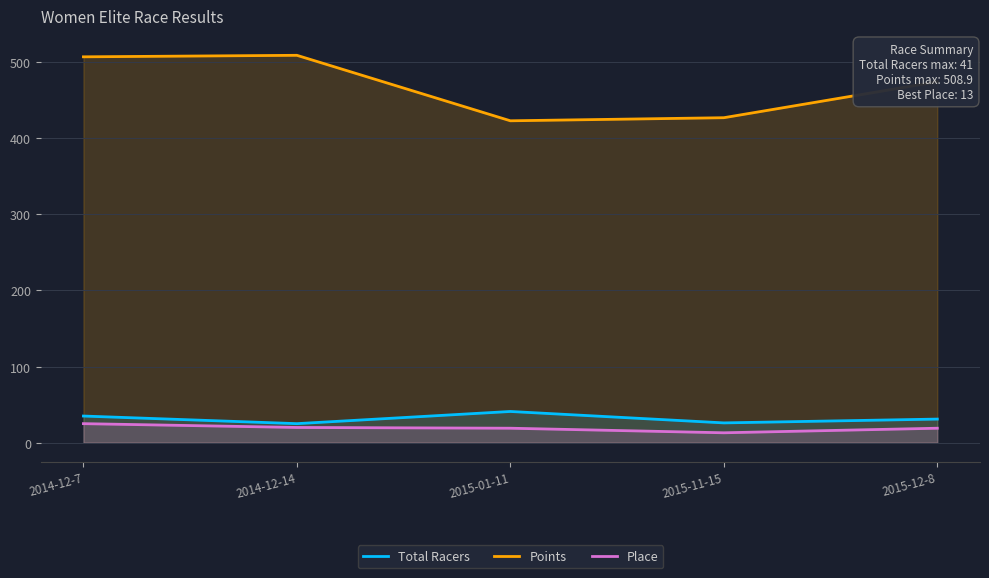

What is the approximate value of Total Racers at 2015-01-11?

41.0